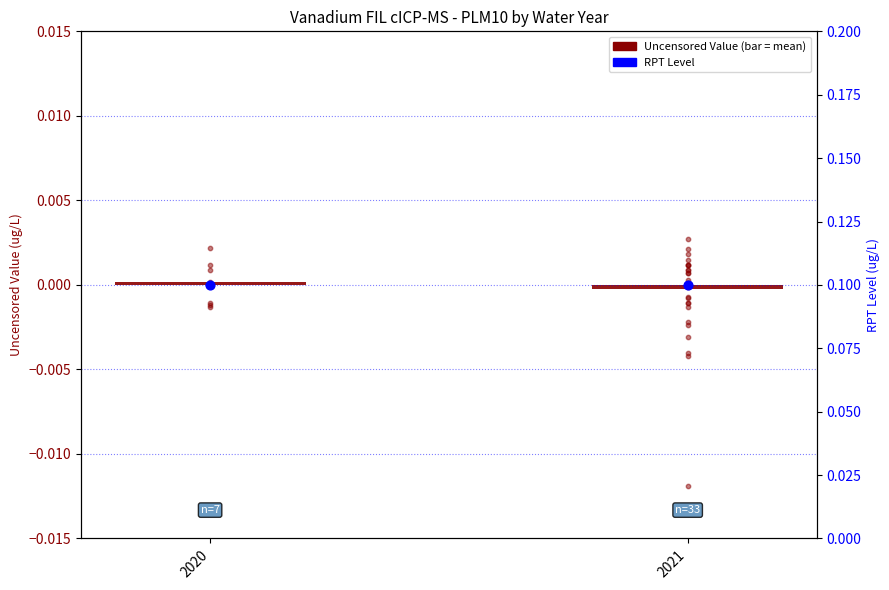

Which series contains the highest Y value?

RPT Level